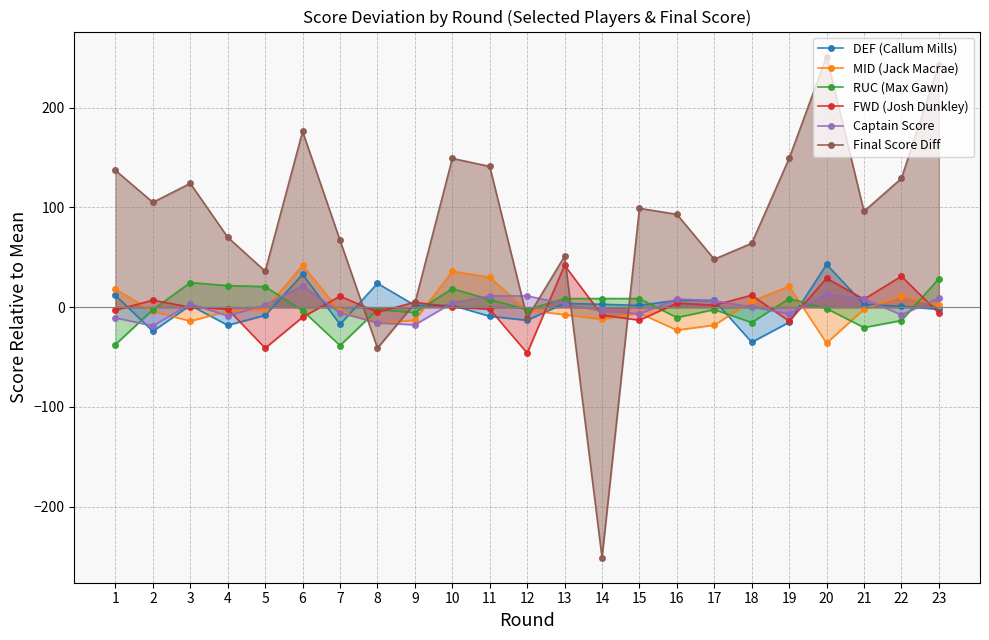

Where is the first local minimum for Captain Score?

2